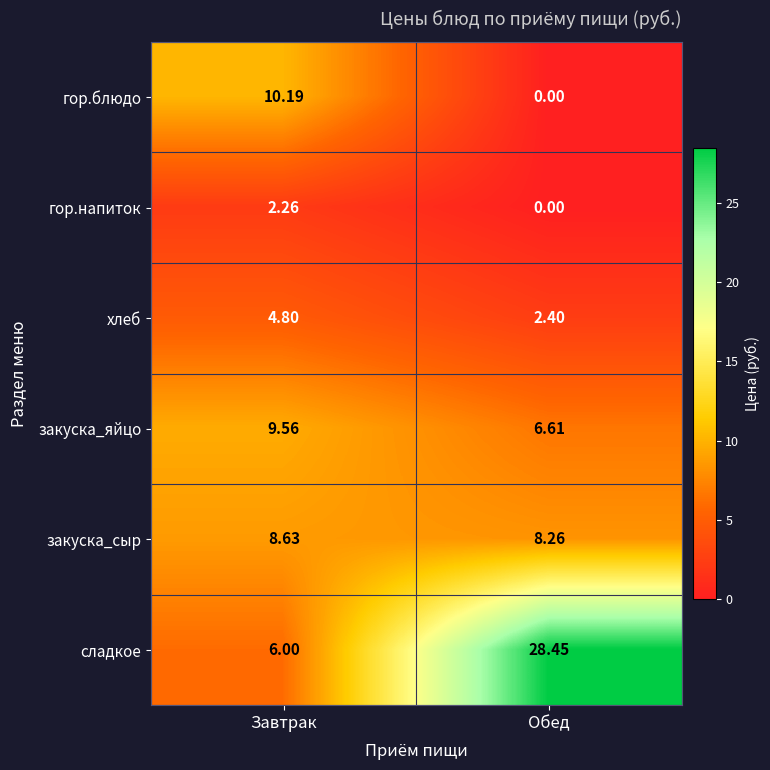

Which category has the lowest value across all series?

Обед